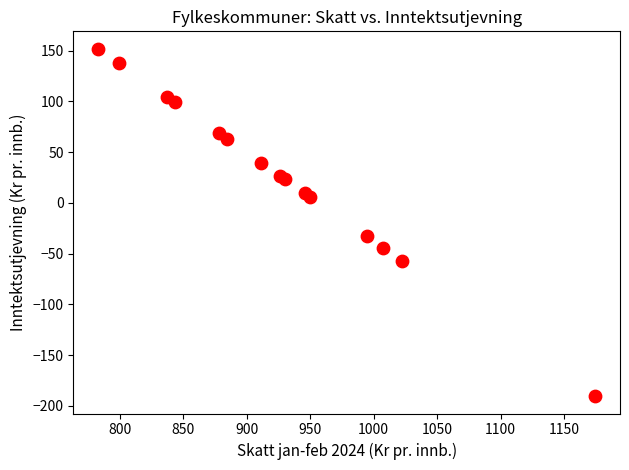

What Y value in the scatter plot is closest to -19?

-33.0